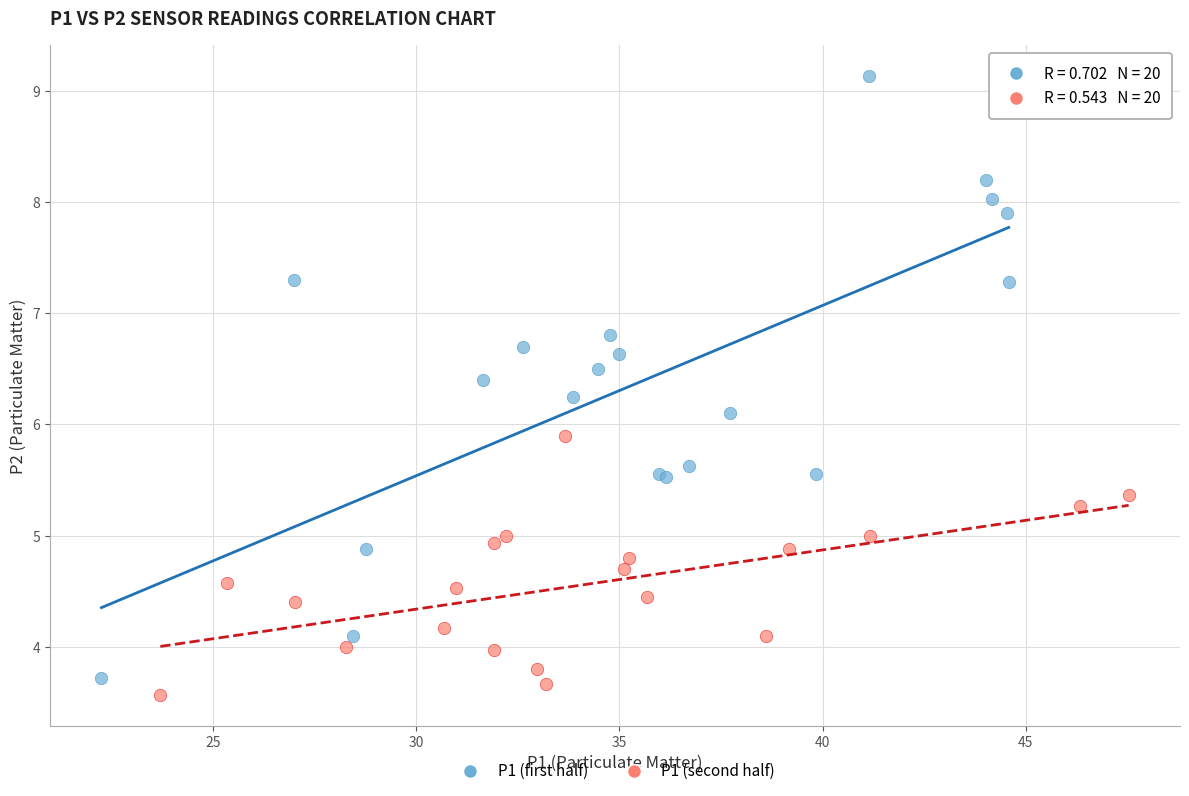

Which series contains the lowest Y value?

P1 (second half)